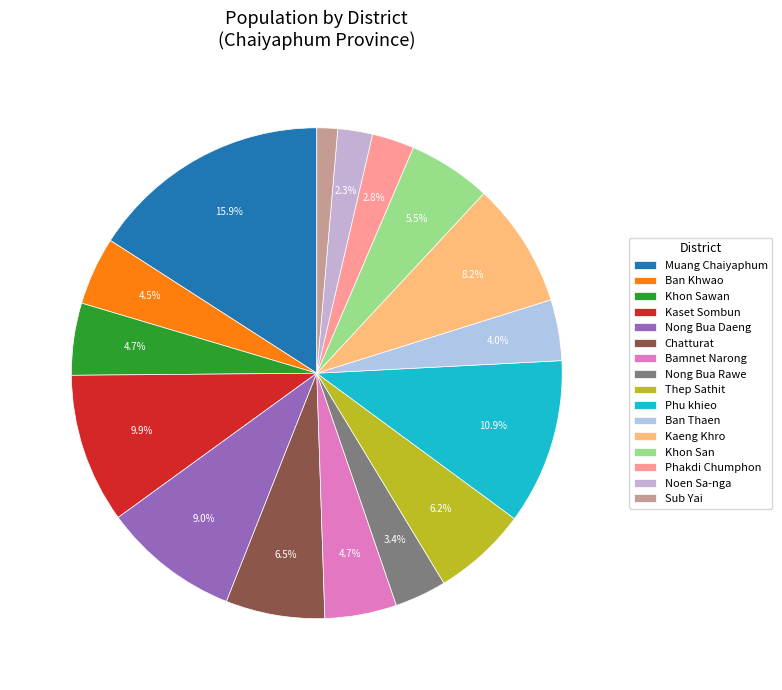

How many segments does this pie chart have?

16